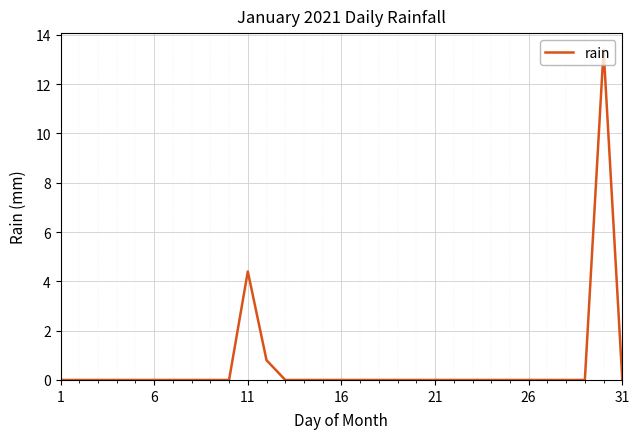

What is the greatest value displayed?

13.4